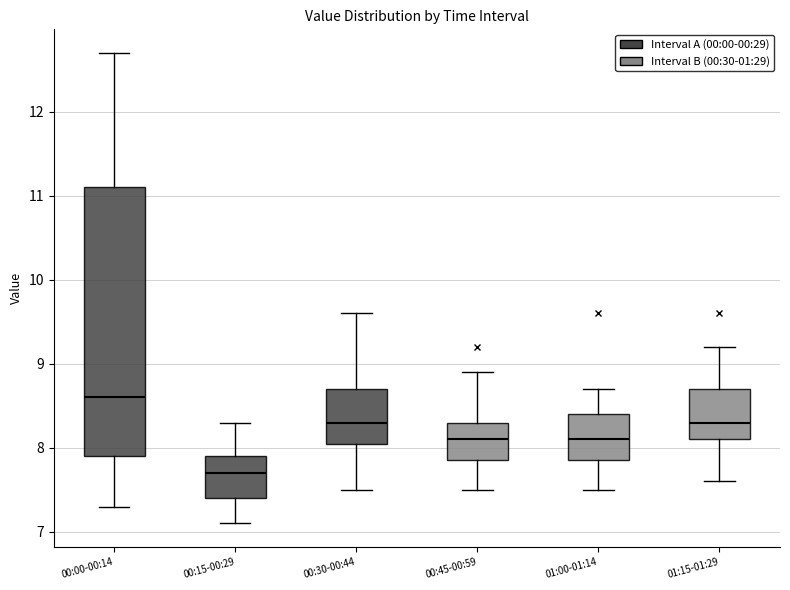

Reading left to right, read every box against the y-axis: the position of its median line, the range the box covers, and the ends of its whiskers. The values are not printed on the chart, so give them approximately, as read against the axis.

00:00-00:14: median 8.6, box 7.9 to 11.1, whiskers 7.3 to 12.7
00:15-00:29: median 7.7, box 7.4 to 7.9, whiskers 7.1 to 8.3
00:30-00:44: median 8.3, box 8.1 to 8.7, whiskers 7.5 to 9.6
00:45-00:59: median 8.1, box 7.9 to 8.3, whiskers 7.5 to 8.9
01:00-01:14: median 8.1, box 7.9 to 8.4, whiskers 7.5 to 8.7
01:15-01:29: median 8.3, box 8.1 to 8.7, whiskers 7.6 to 9.2